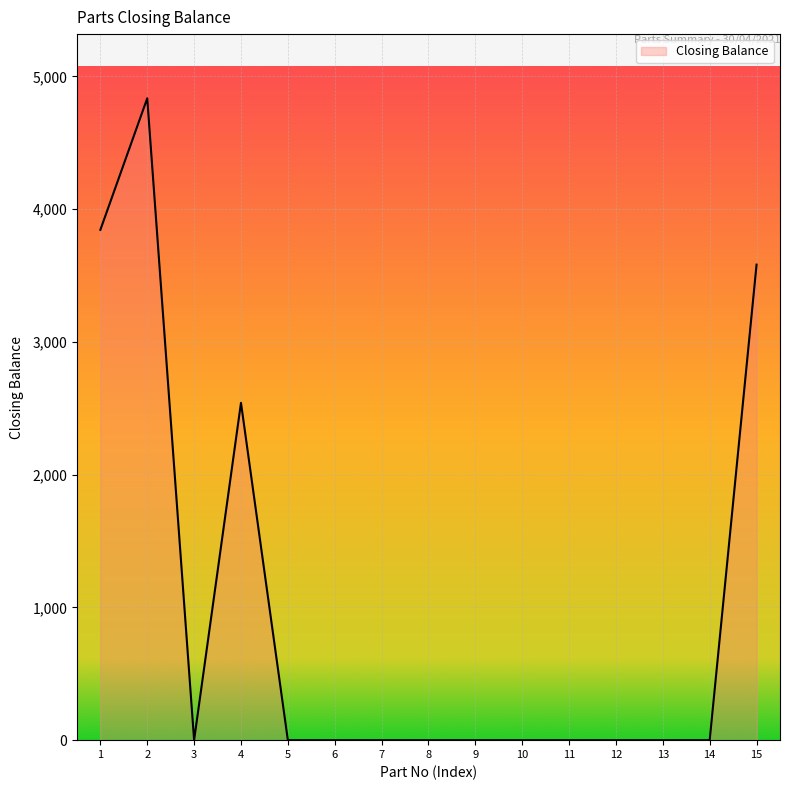

What is the difference between the second highest and minimum values?

3844